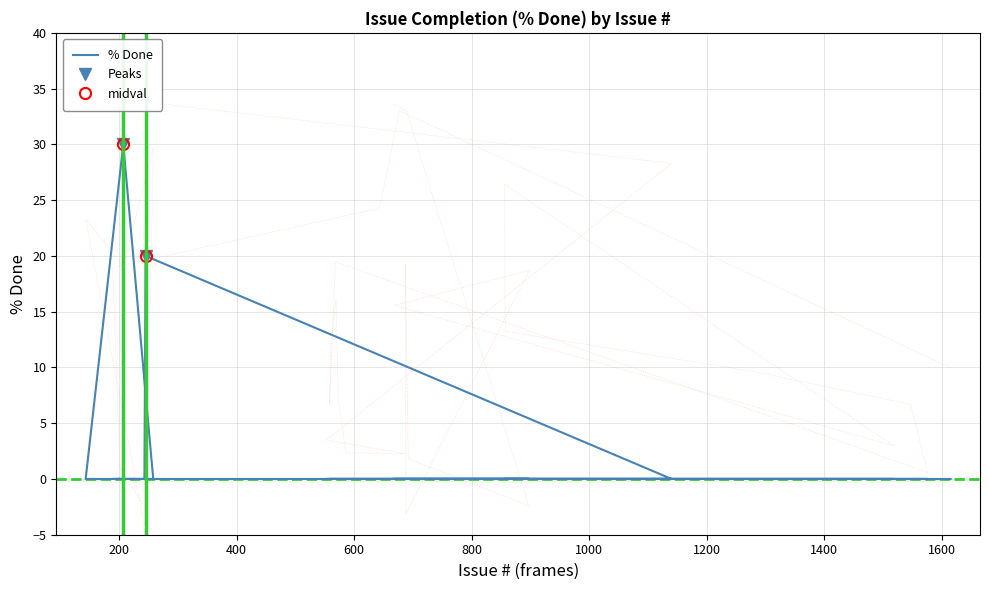

Reading left to right, transcribe all the data shown in this chart.

0	0	0	0	0	0	0	0	30	0	0	20	0	0	0	0	0	0	0	0	0	0	0	0	0	0	0	0	0	0	0	0	0	0	0